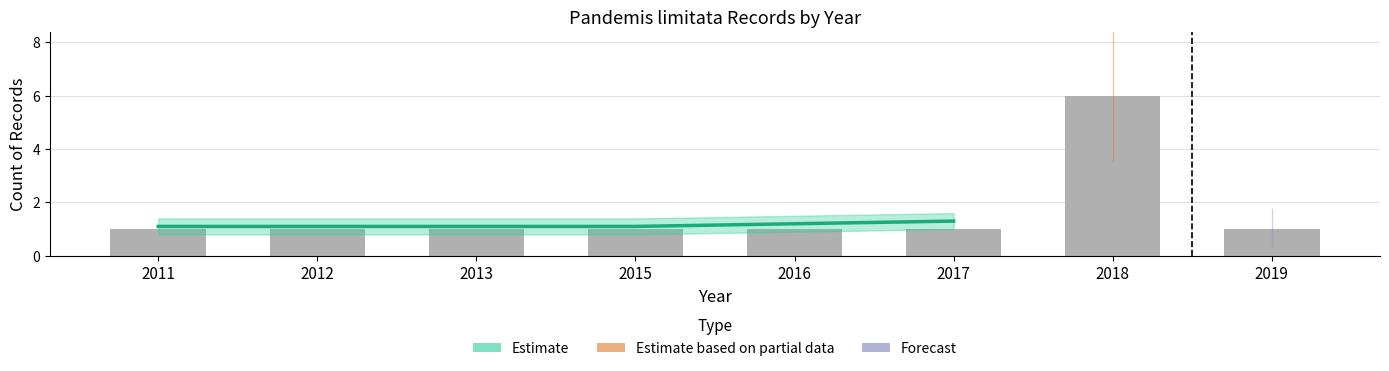

What is the minimum value shown in the chart?

1